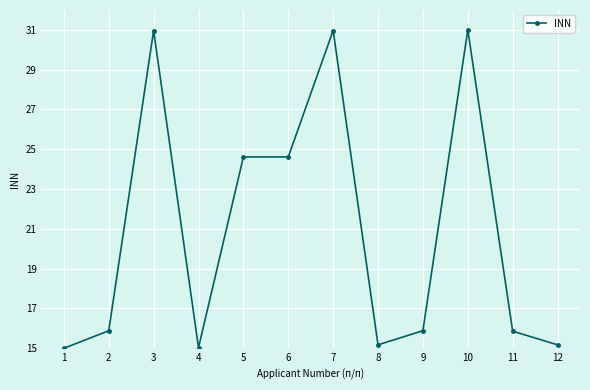

True or false: the data shows 16.8 at 6.

False